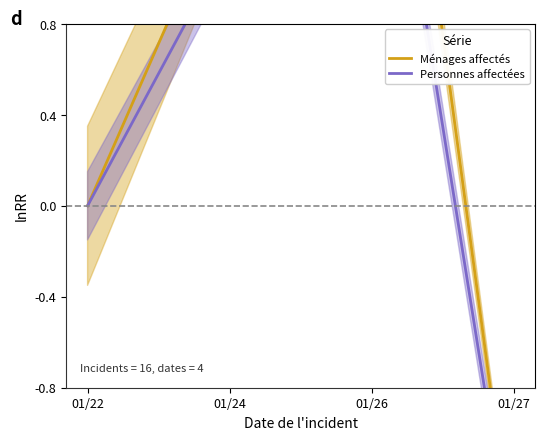

In Ménages affectés, how many points are higher than both neighbors (excluding endpoints)?

1